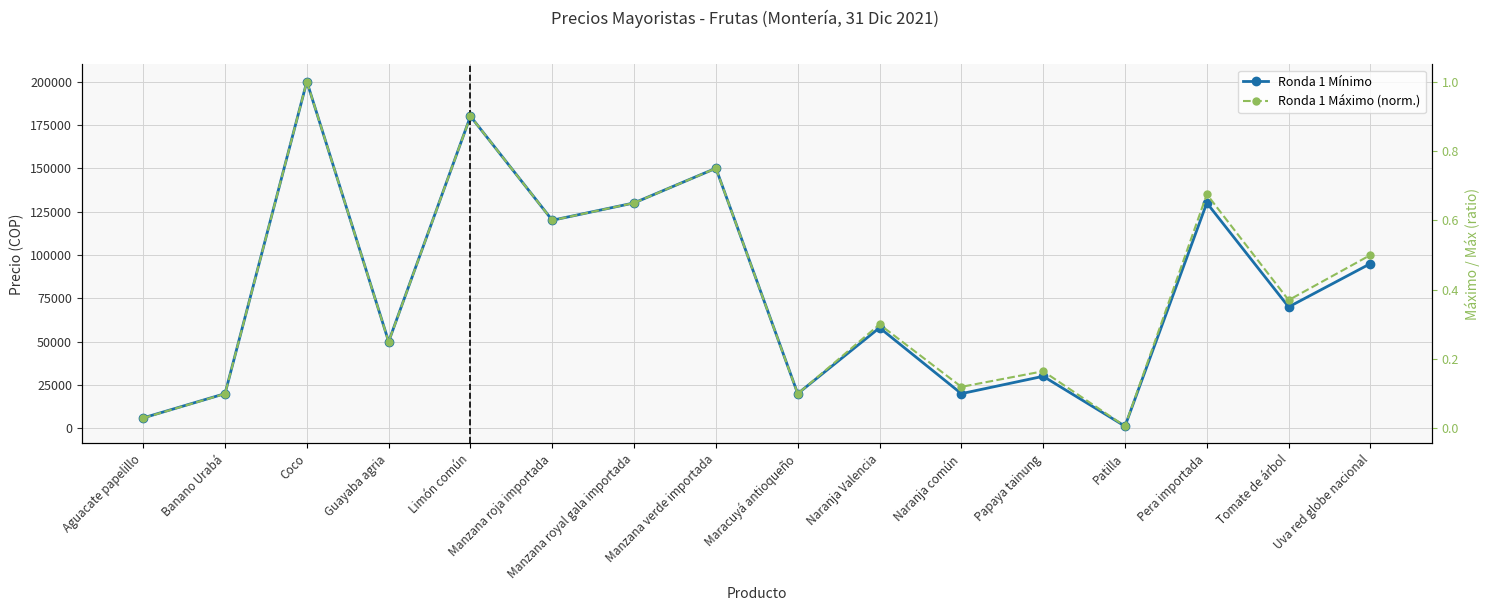

Rank the categories by Ronda 1 Mínimo value from highest to lowest.

Coco, Limón común, Manzana verde importada, Manzana royal gala importada, Pera importada, Manzana roja importada, Uva red globe nacional, Tomate de árbol, Naranja Valencia, Guayaba agria, Papaya tainung, Banano Urabá, Maracuyá antioqueño, Naranja común, Aguacate papelillo, Patilla